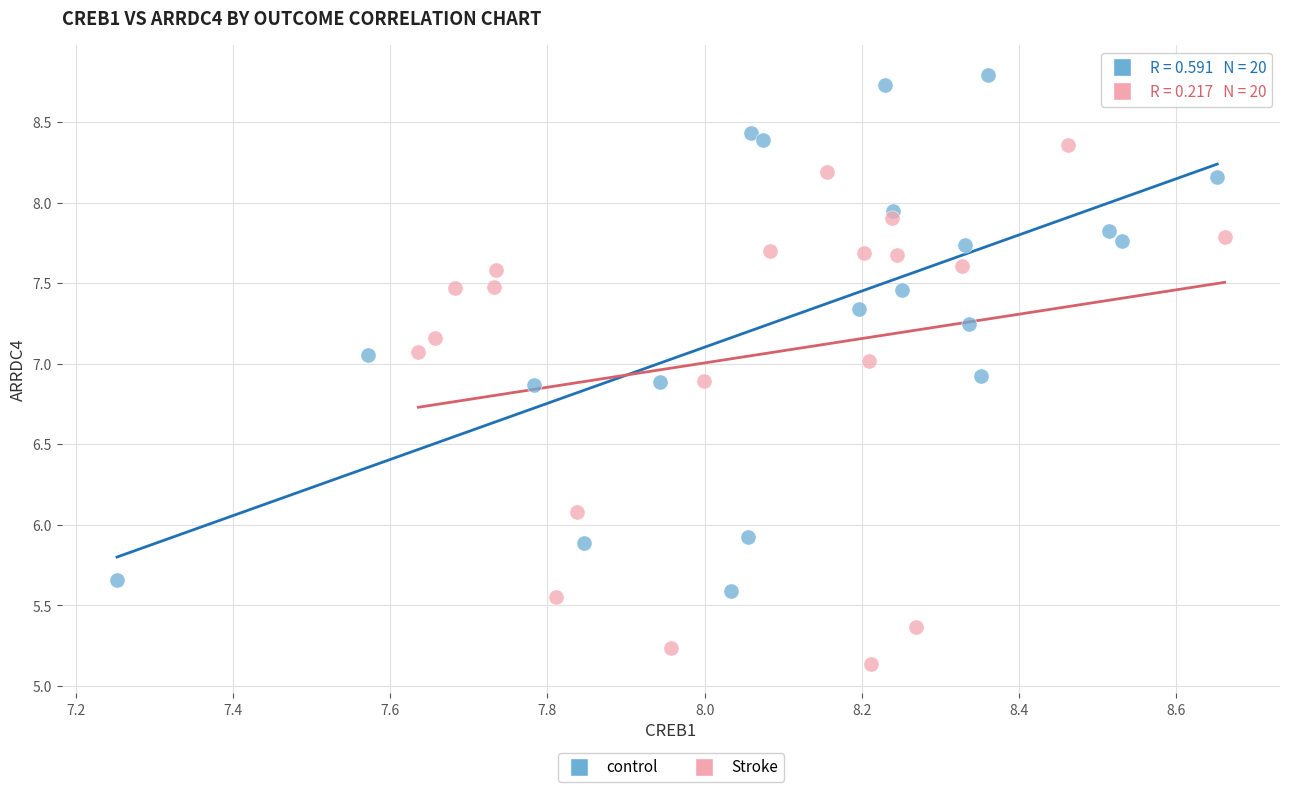

What are all the series names shown in the legend?

control, Stroke